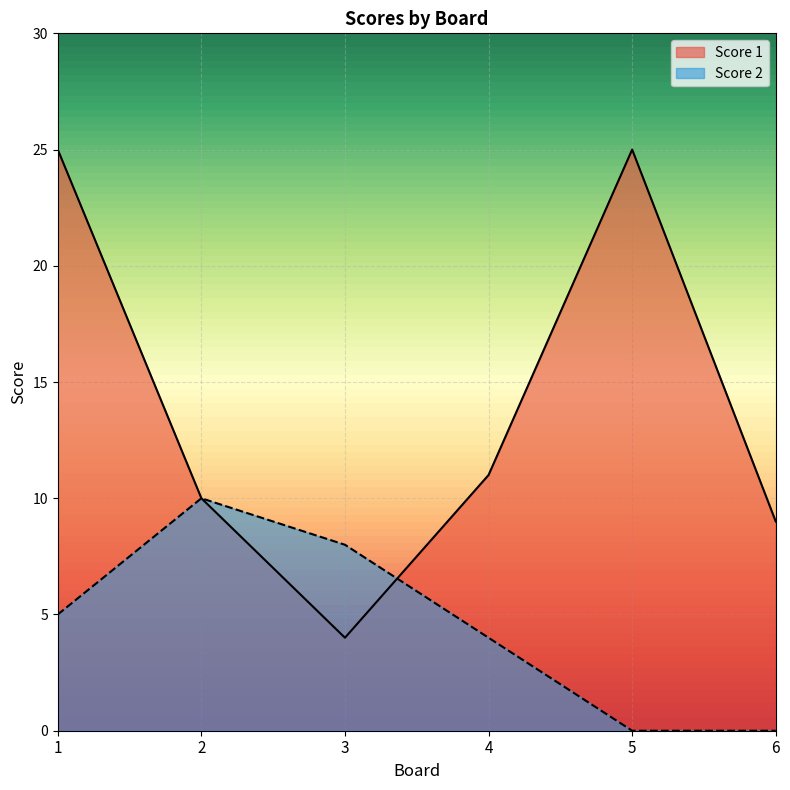

At which category is the sum across all series the highest?

1